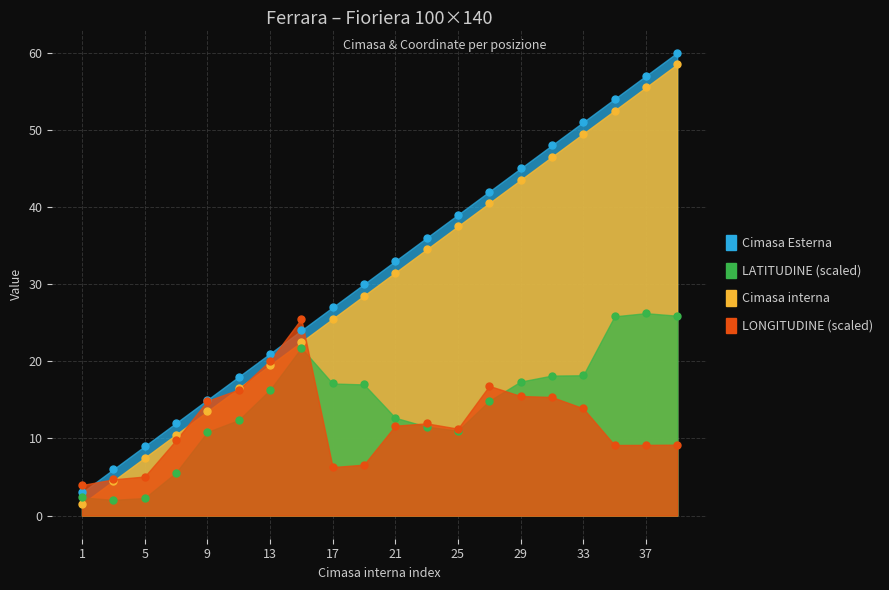

What are all the series names shown in the legend?

Cimasa interna, Cimasa Esterna, LONGITUDINE, LATITUDINE